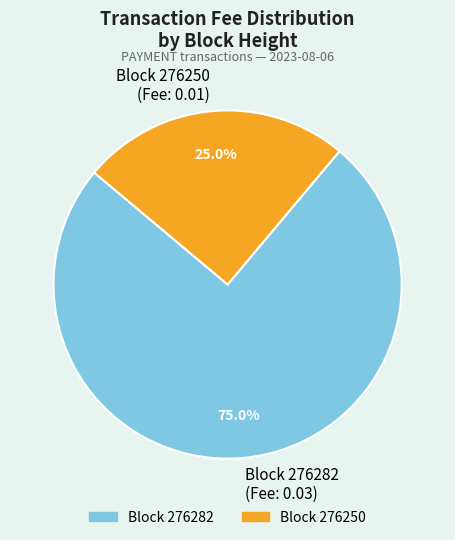

Count the number of slices in the pie.

2